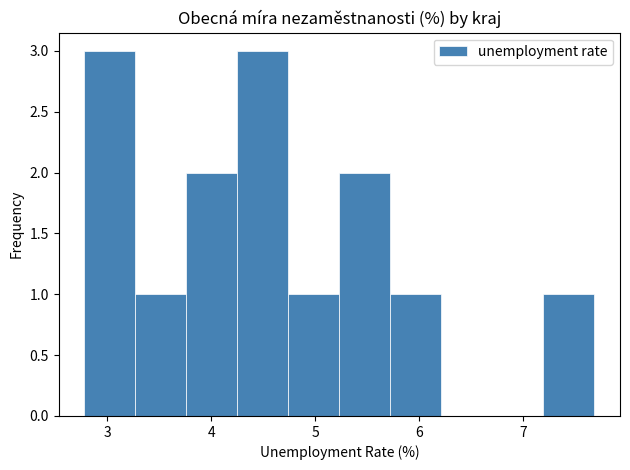

Reading left to right, transcribe this chart: for each bar, give the range it covers on the x-axis and its height. Neither the bar edges nor the heights are printed on the chart, so give them approximately, as read against the axes.

2.8 to 3.3: 3
3.3 to 3.8: 1
3.8 to 4.2: 2
4.2 to 4.7: 3
4.7 to 5.2: 1
5.2 to 5.7: 2
5.7 to 6.2: 1
6.2 to 6.7: 0
6.7 to 7.2: 0
7.2 to 7.7: 1